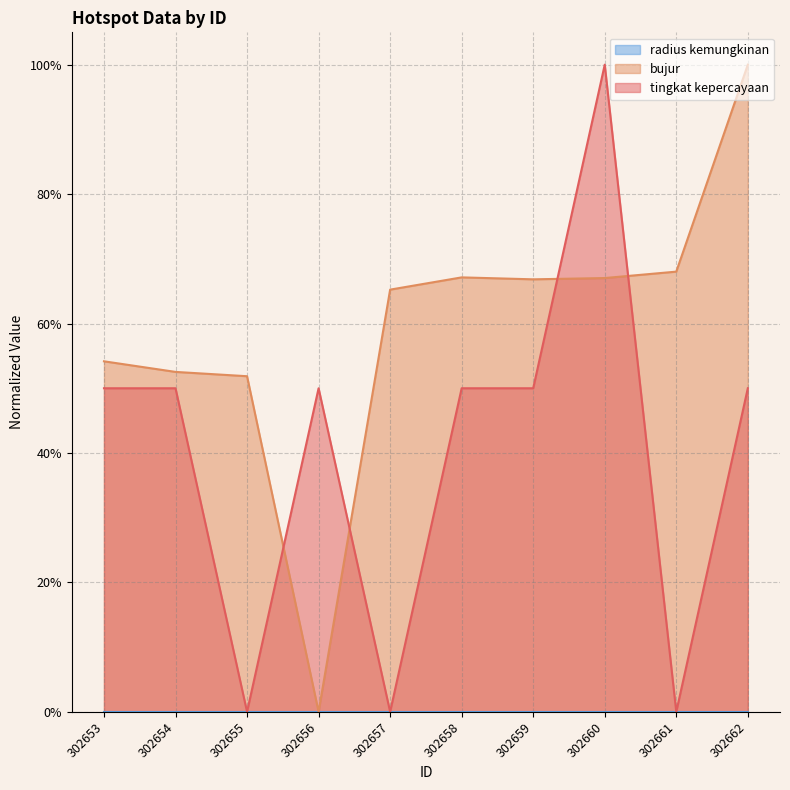

At which category is the sum across all series the highest?

302660